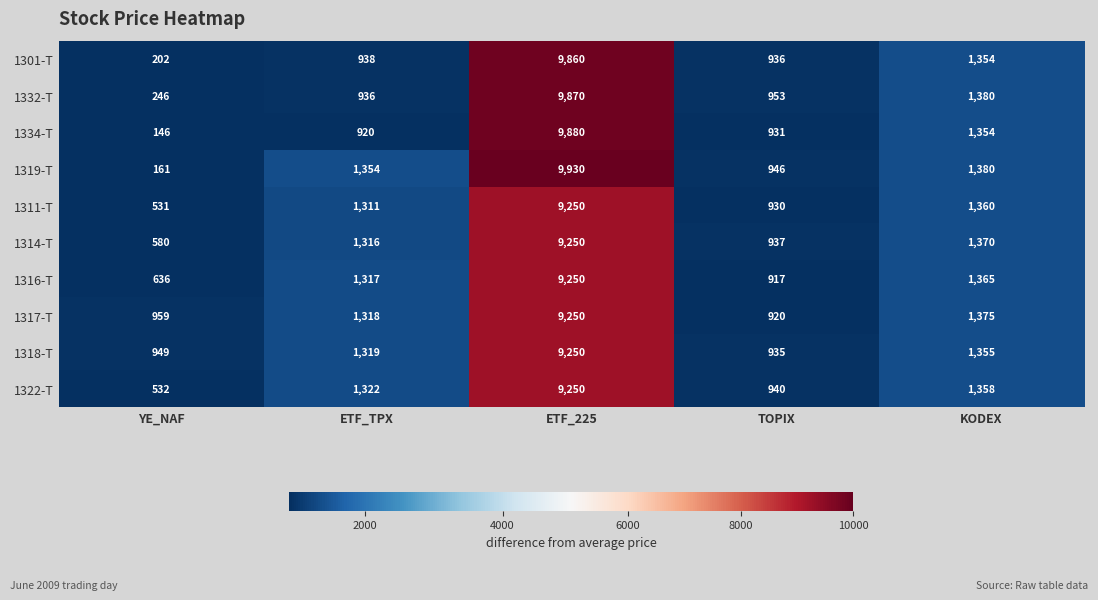

Where is 1332-T nearest to the value 5058?

KODEX